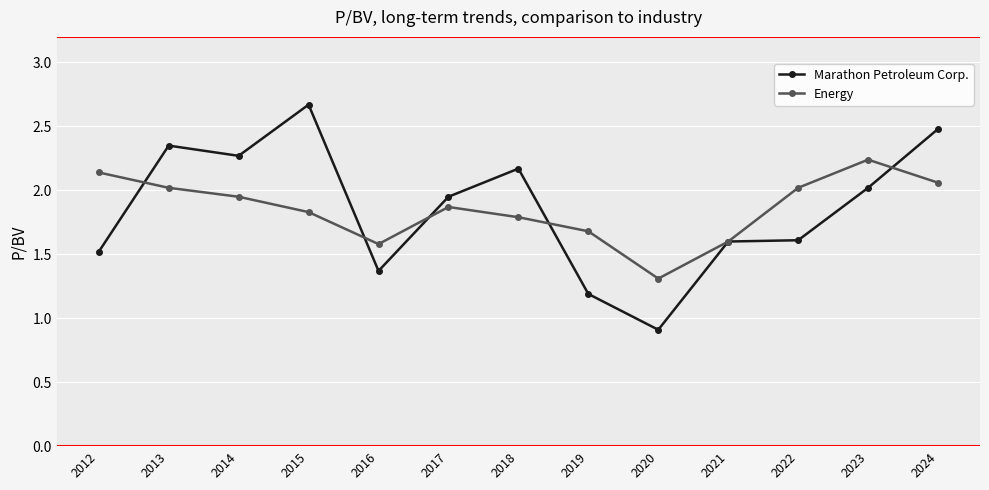

What is the difference between the second highest and minimum values in the Energy series?

0.8